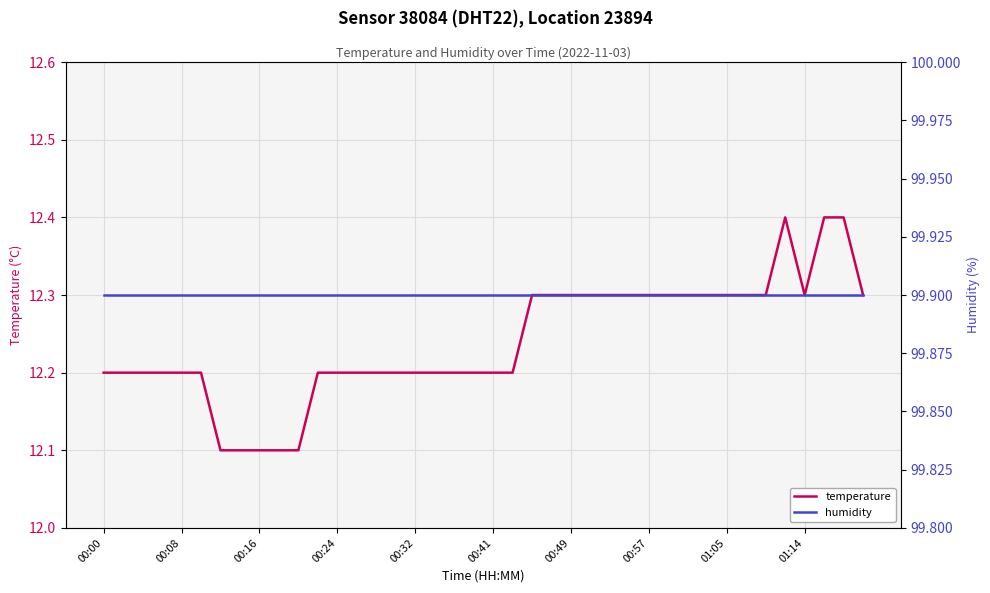

True or false: temperature and humidity intersect in this chart.

False